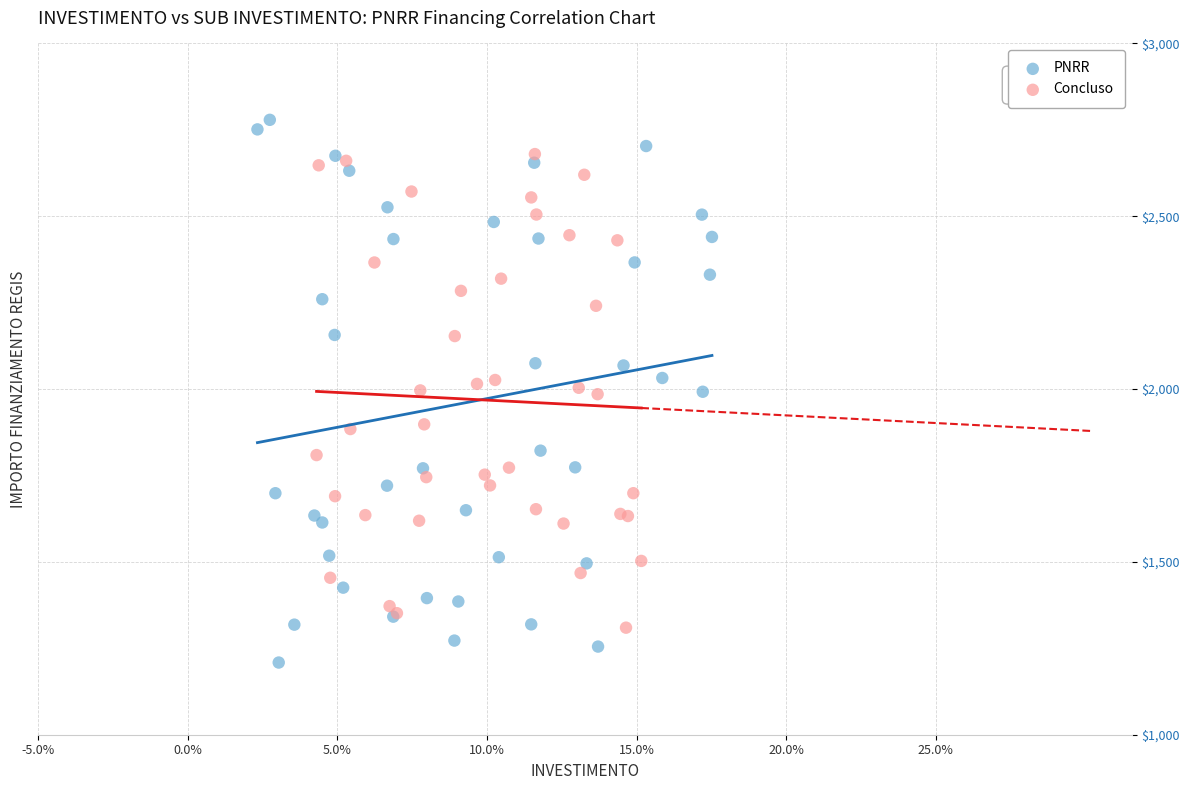

Which series contains the lowest Y value?

PNRR